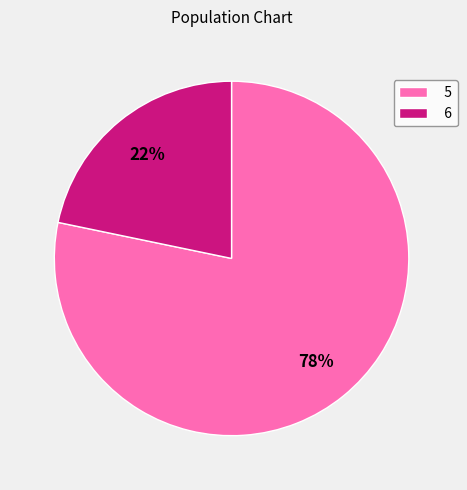

To the nearest percent, what percentage of the pie is 6?

22%